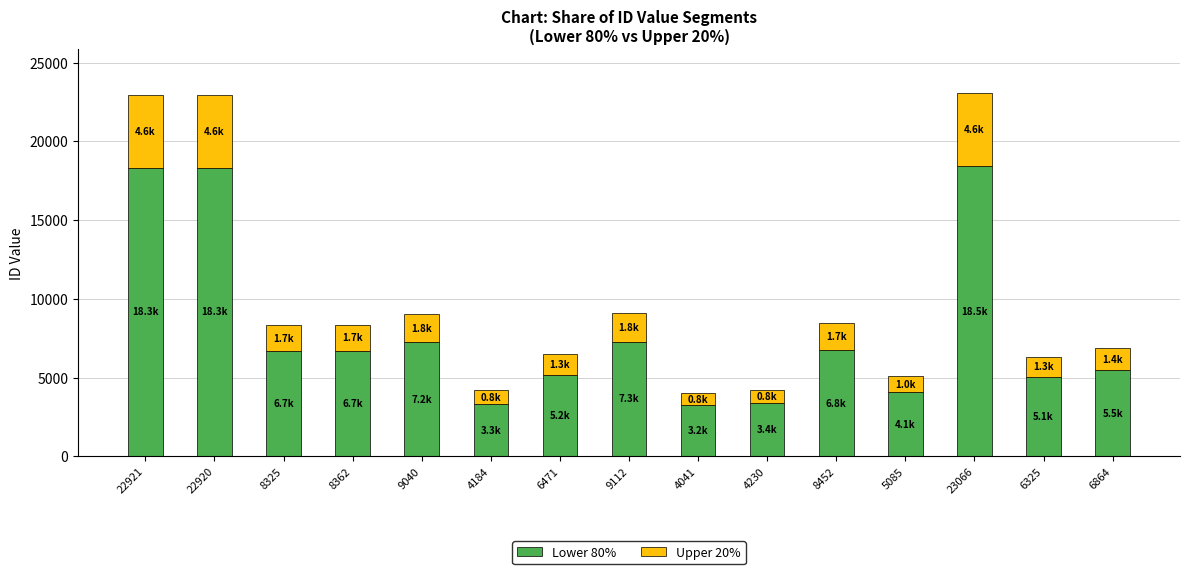

True or false: Lower 80% has a value of 11407.9 at 8325.

False